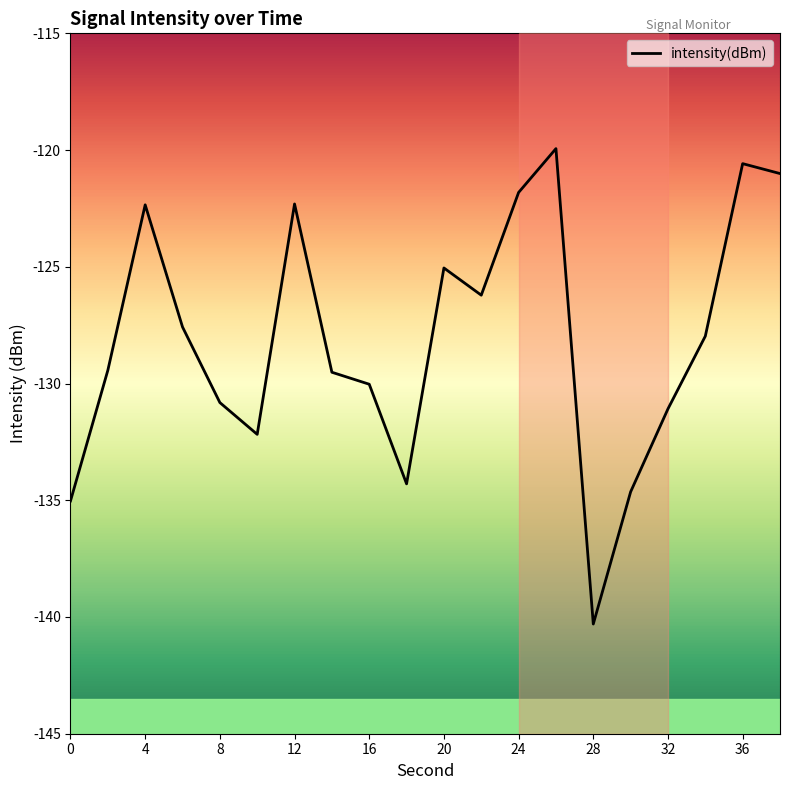

Count the number of data series in this chart.

1